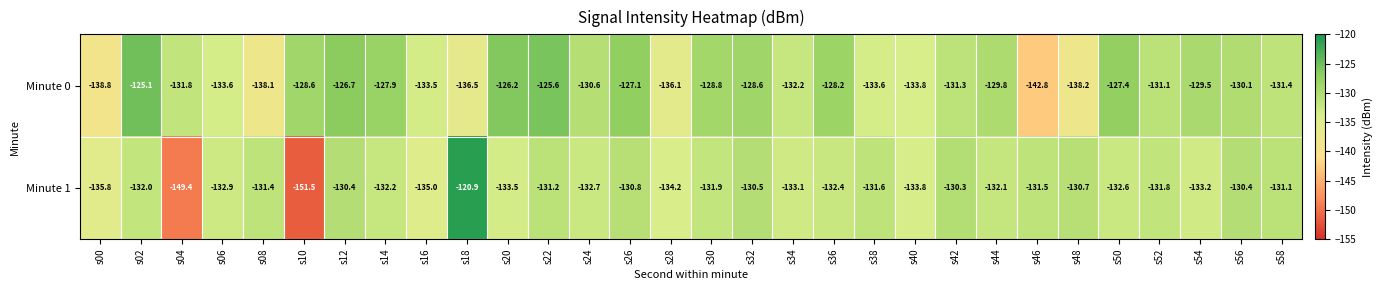

At which label does Minute 0 first exceed -130?

s02